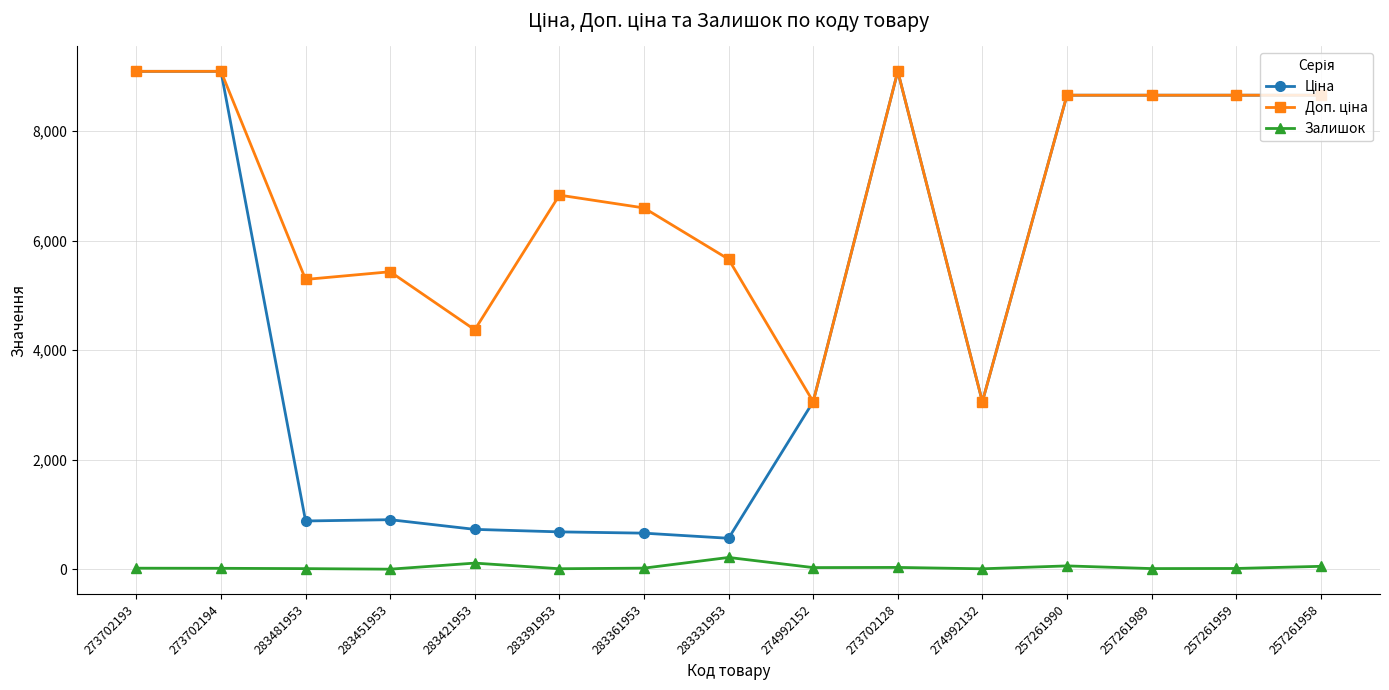

What is the average value of the Залишок series?

42.0